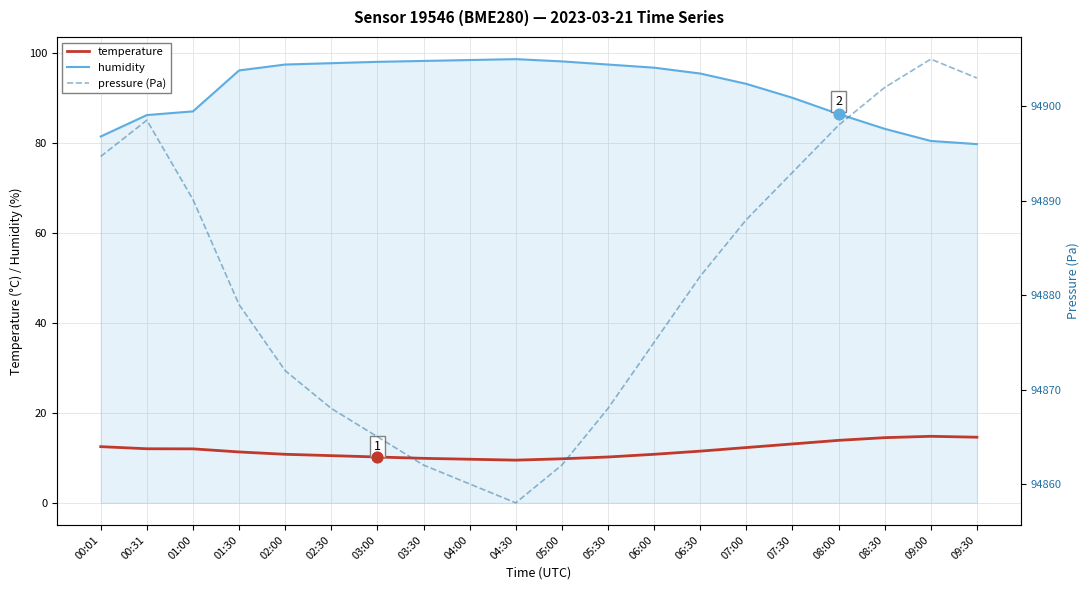

Which series has the widest spread of Y values?

pressure (Pa)